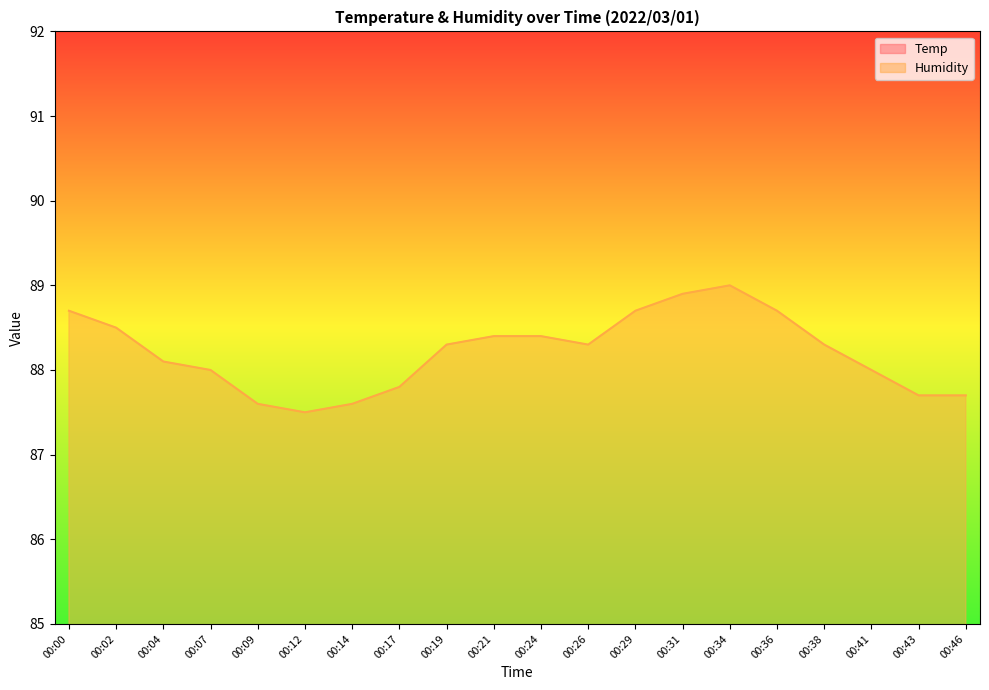

Which series changed the most between 00:19 and 00:26?

Temp